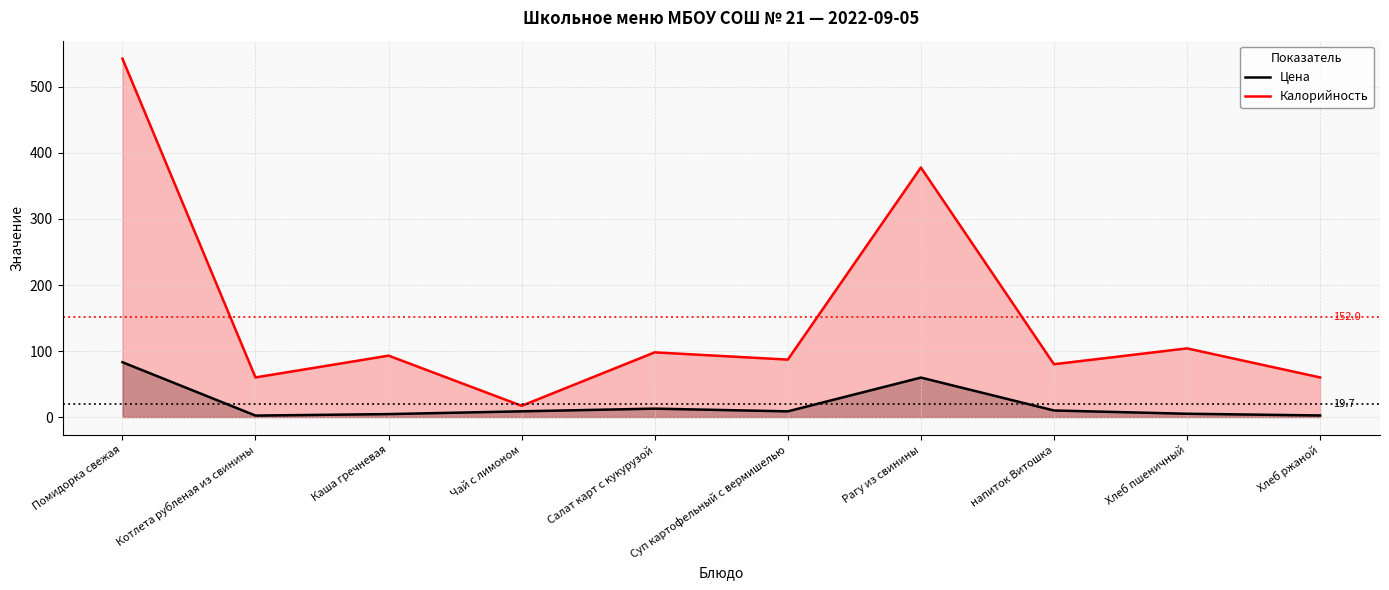

Where is the first local minimum for Калорийность?

Котлета рубленая из свинины